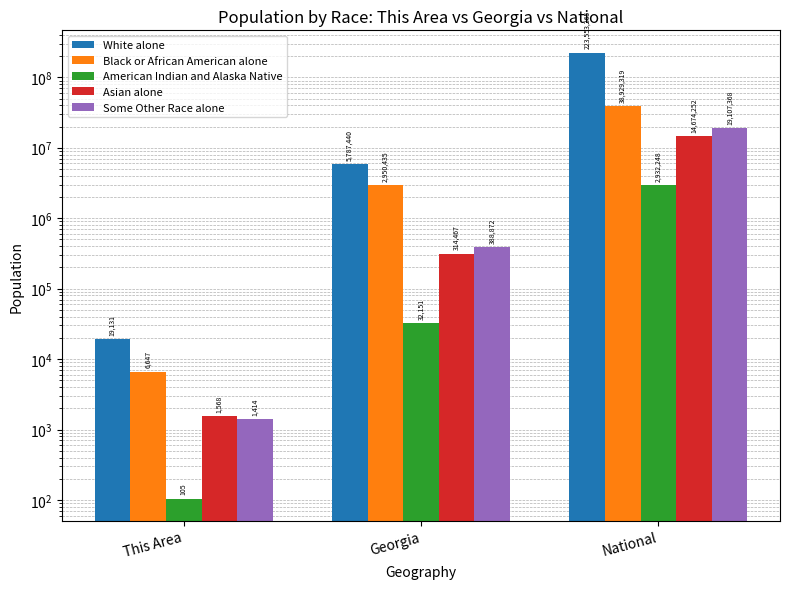

The Some Other Race alone series shows 695 at This Area. True or false?

False